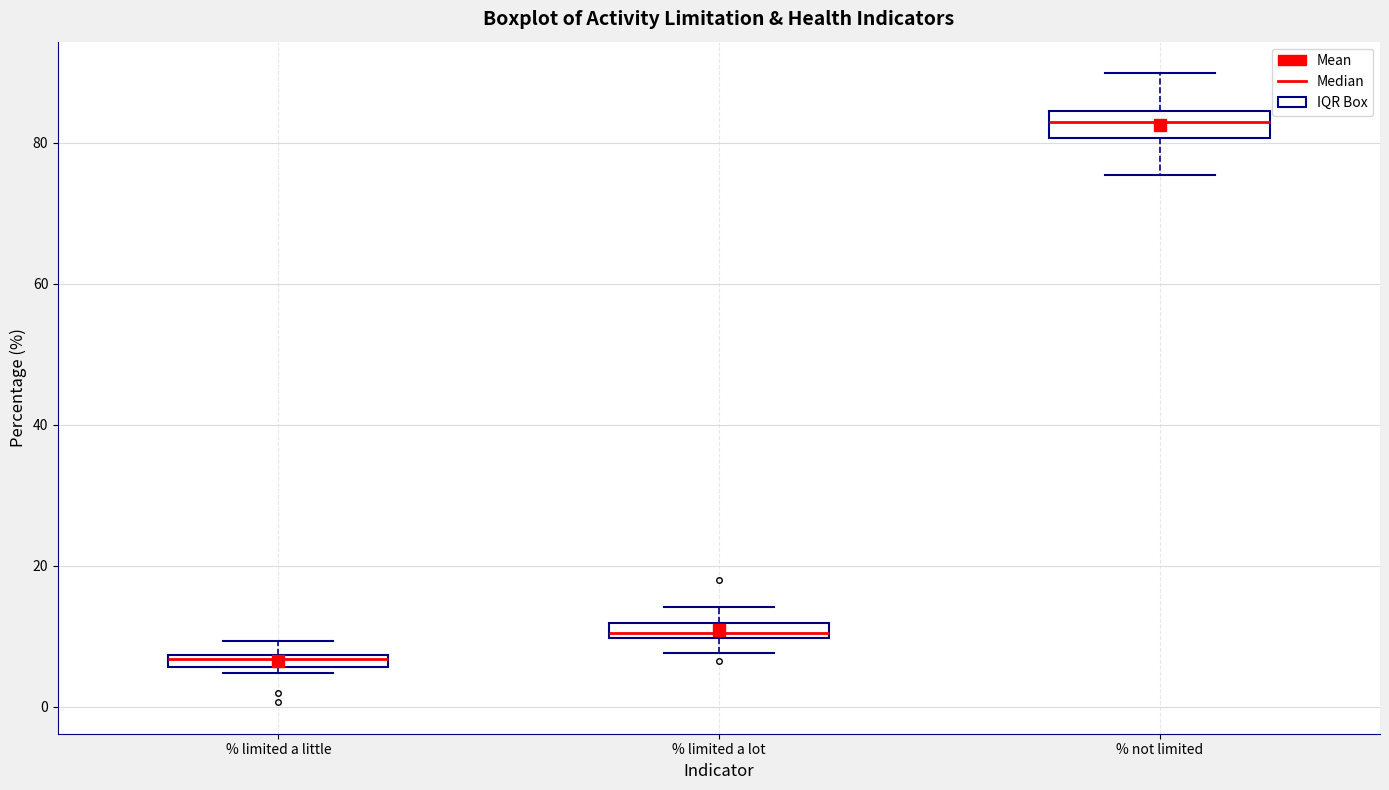

Which box has the highest median line?

% not limited